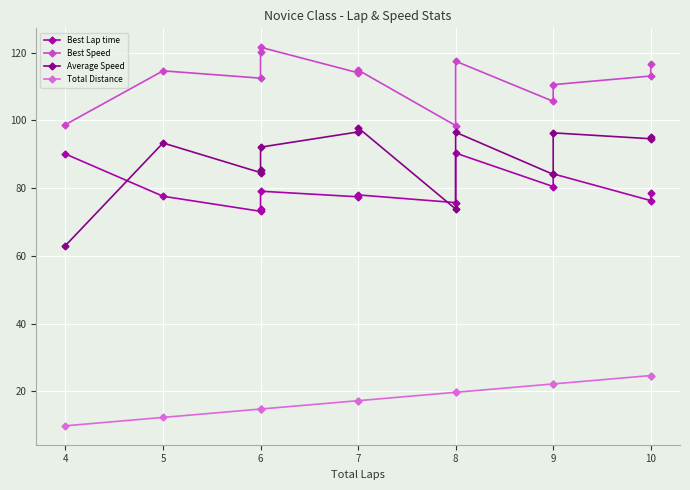

At how many categories does at least one series exceed 27?

13